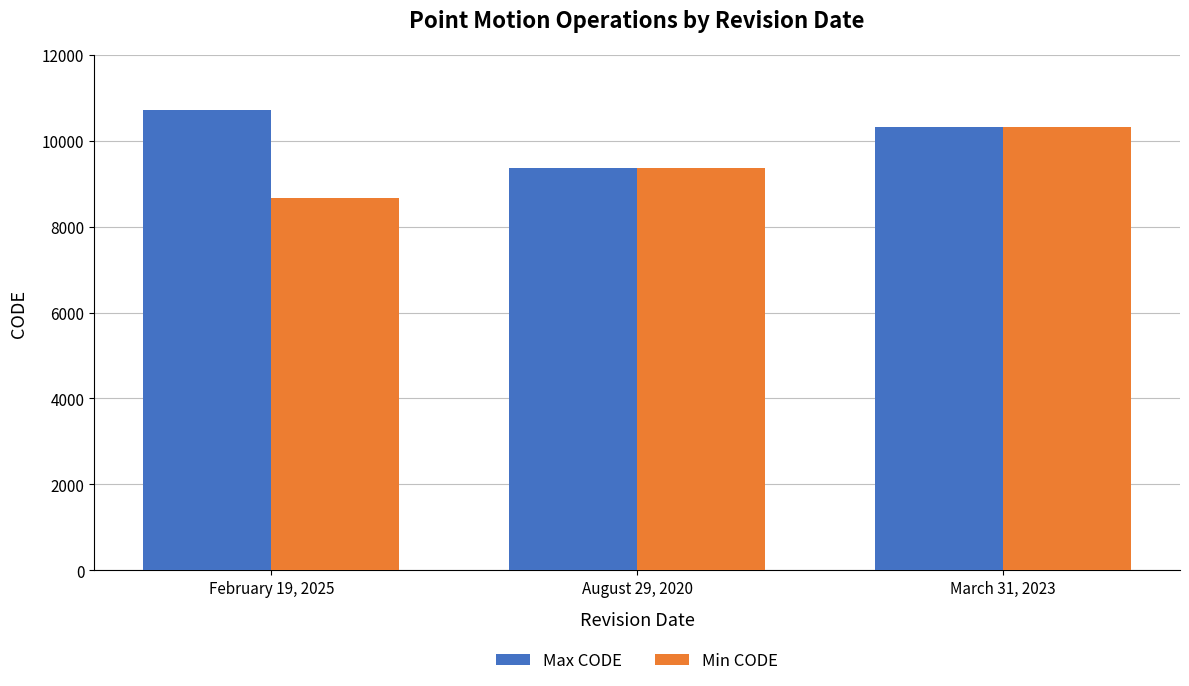

What is the difference between the highest and lowest values at February 19, 2025?

2031